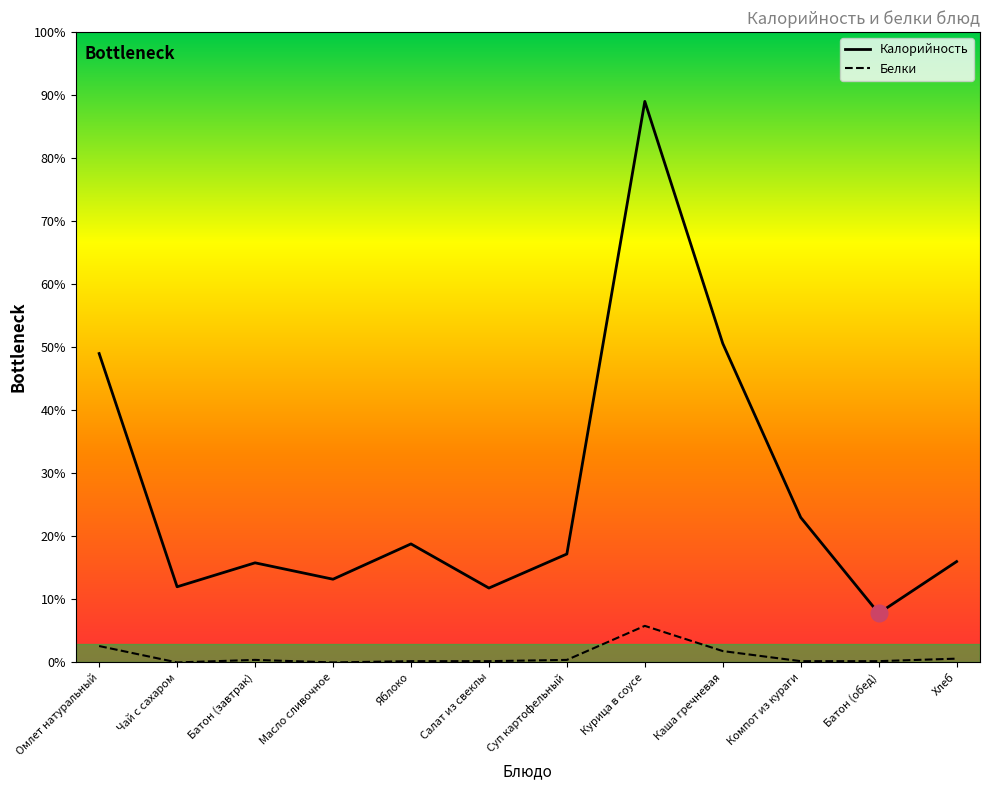

At which label does Белки reach its peak?

Курица в соусе